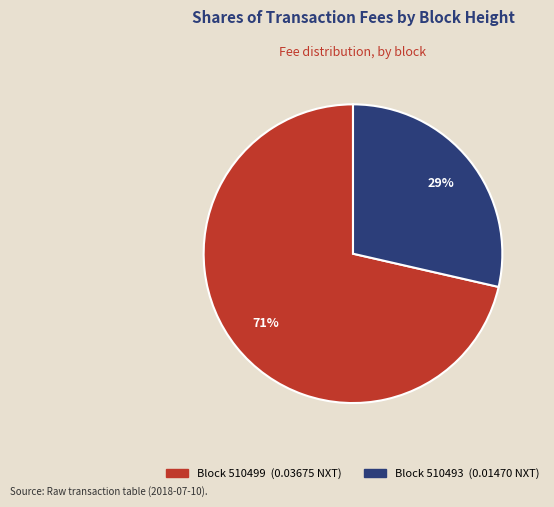

Is there a majority slice in this chart?

Yes